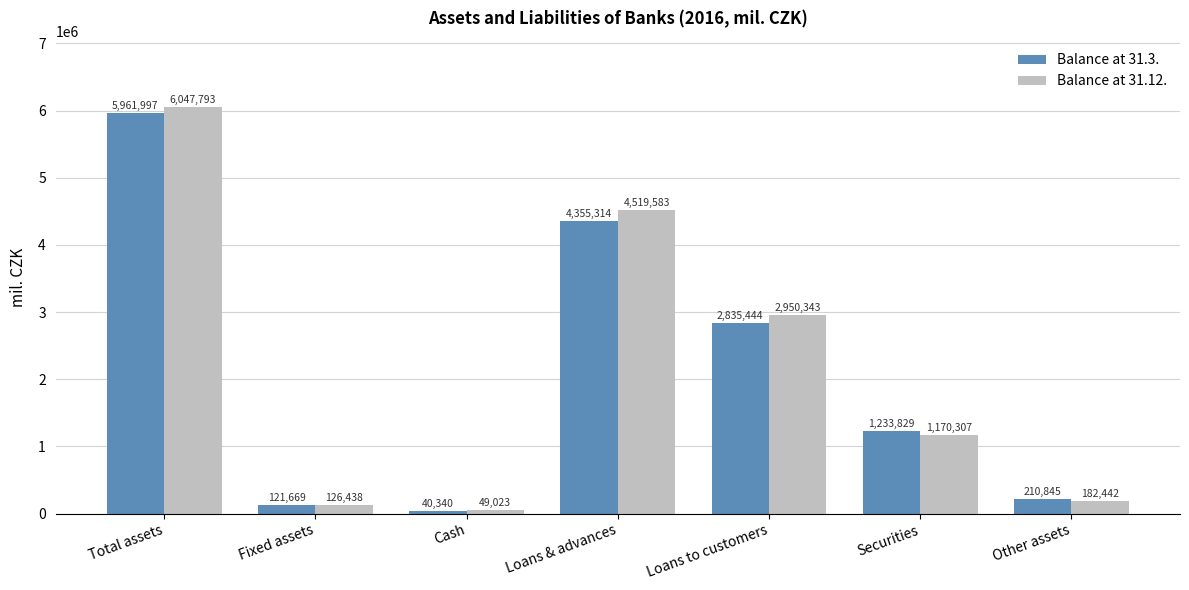

List the series in order of their peak value, lowest first.

Balance at 31.3., Balance at 31.12.